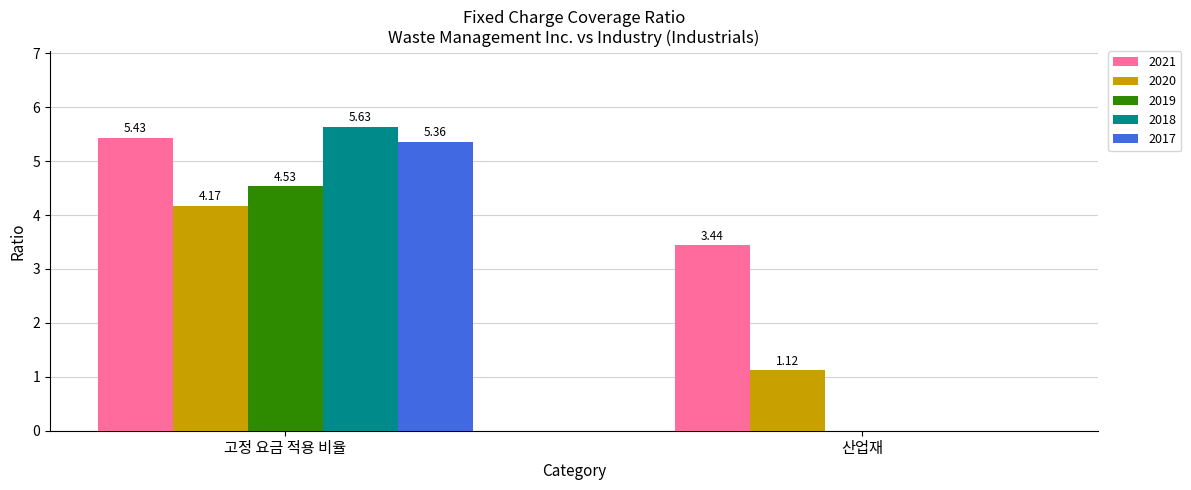

Where is 2017 nearest to the value 2?

산업재